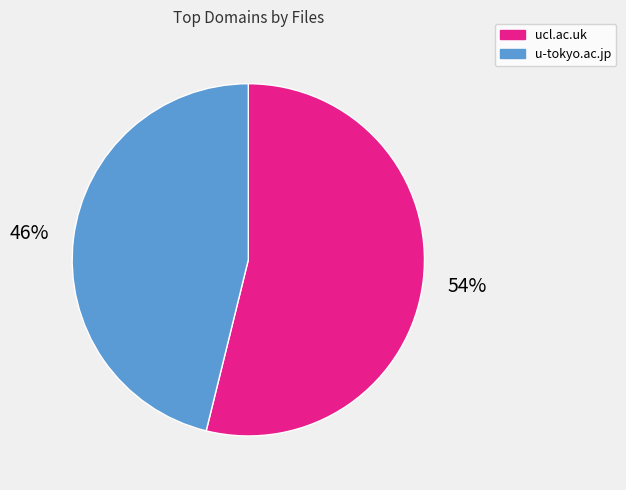

Is there a majority slice in this chart?

Yes